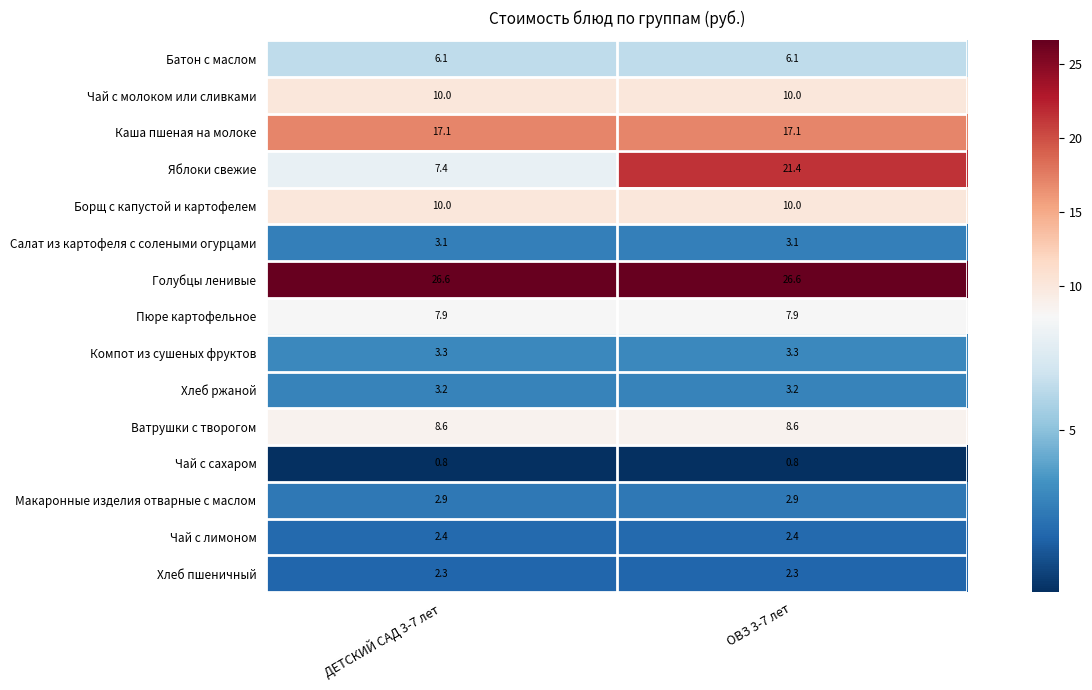

Count the number of categories in the chart.

2